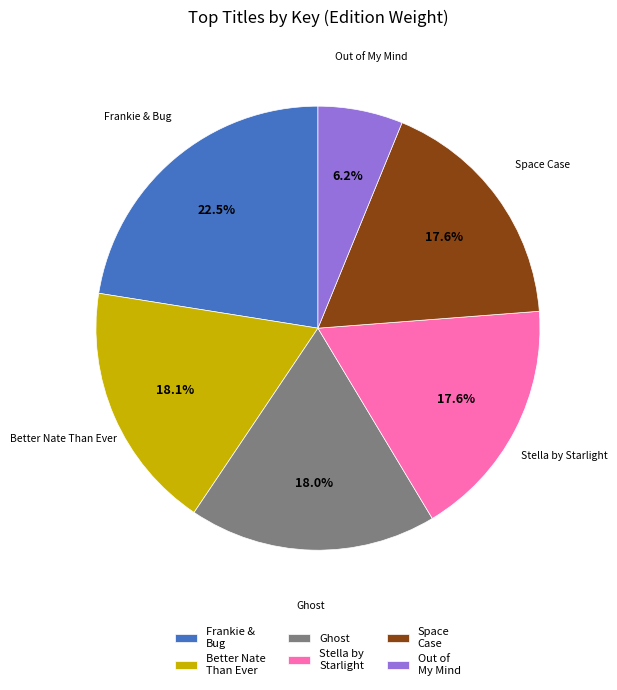

Which category has the biggest portion of the pie?

Frankie & Bug